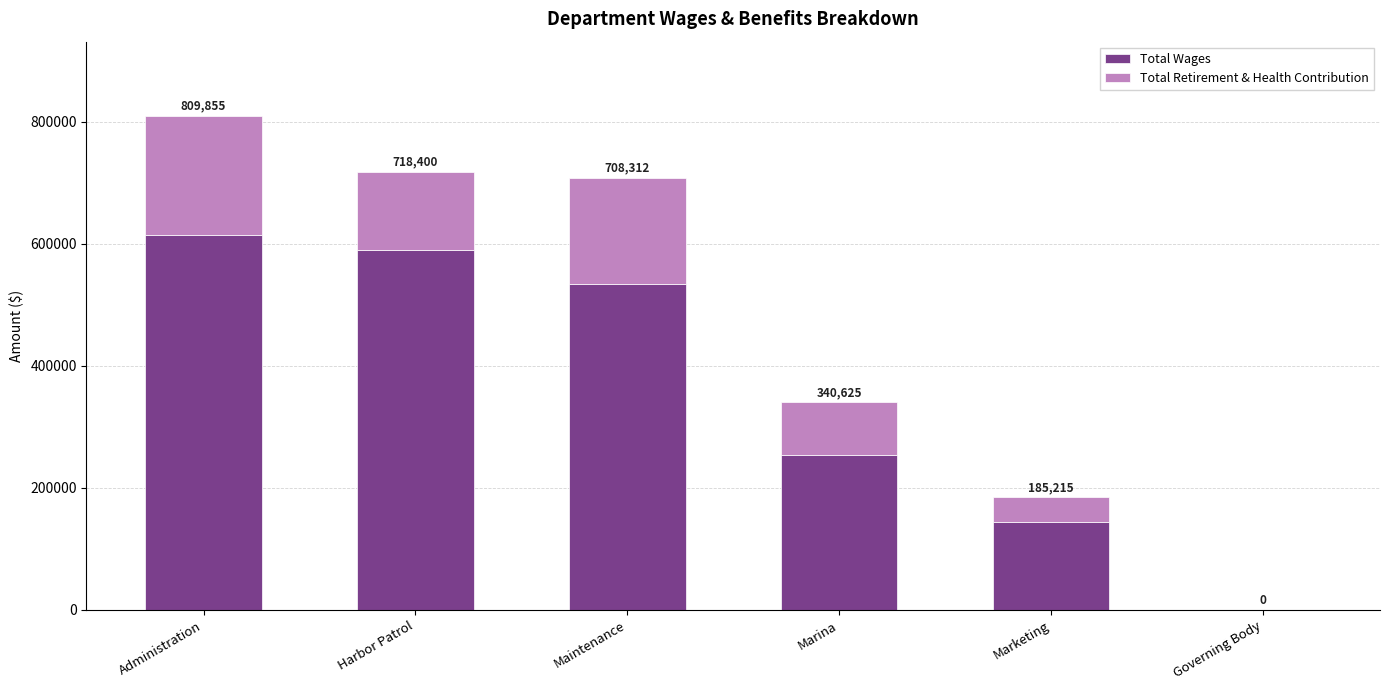

What are all the series names shown in the legend?

Total Wages, Total Retirement & Health Contribution